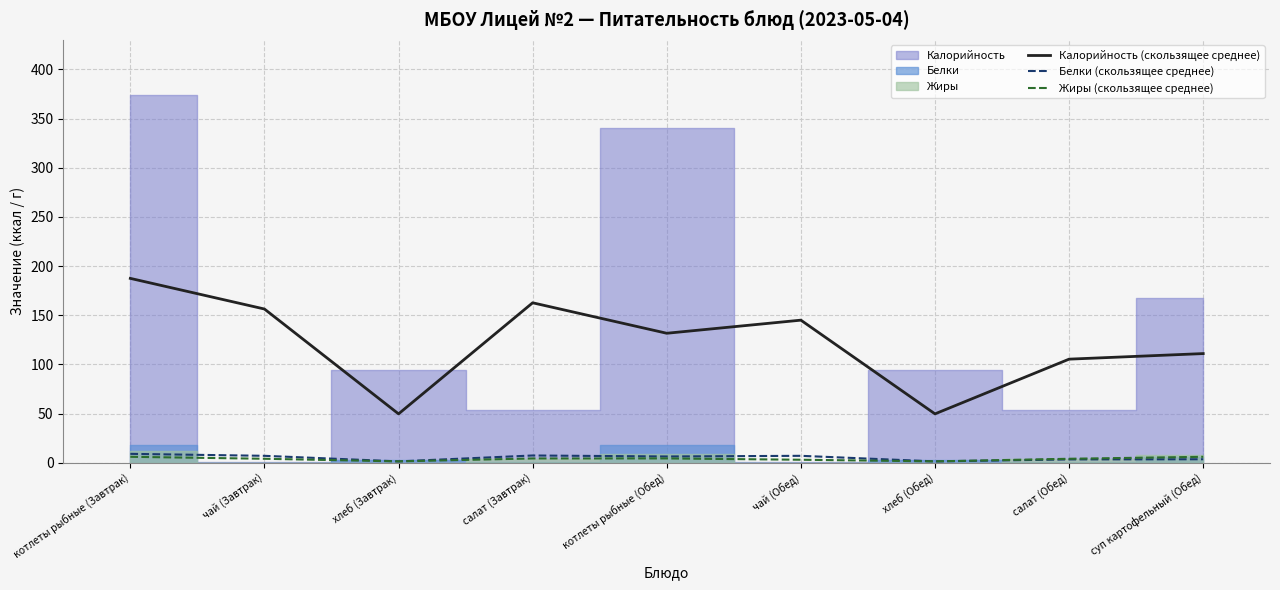

What is the total value across all series at хлеб (Завтрак)?

52.3